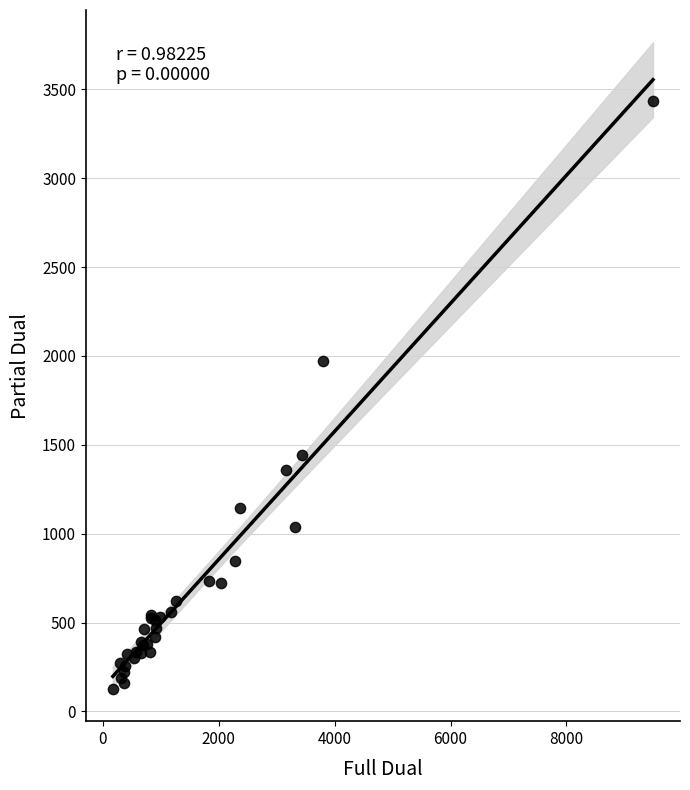

What Y value in the scatter plot is closest to 1779?

1973